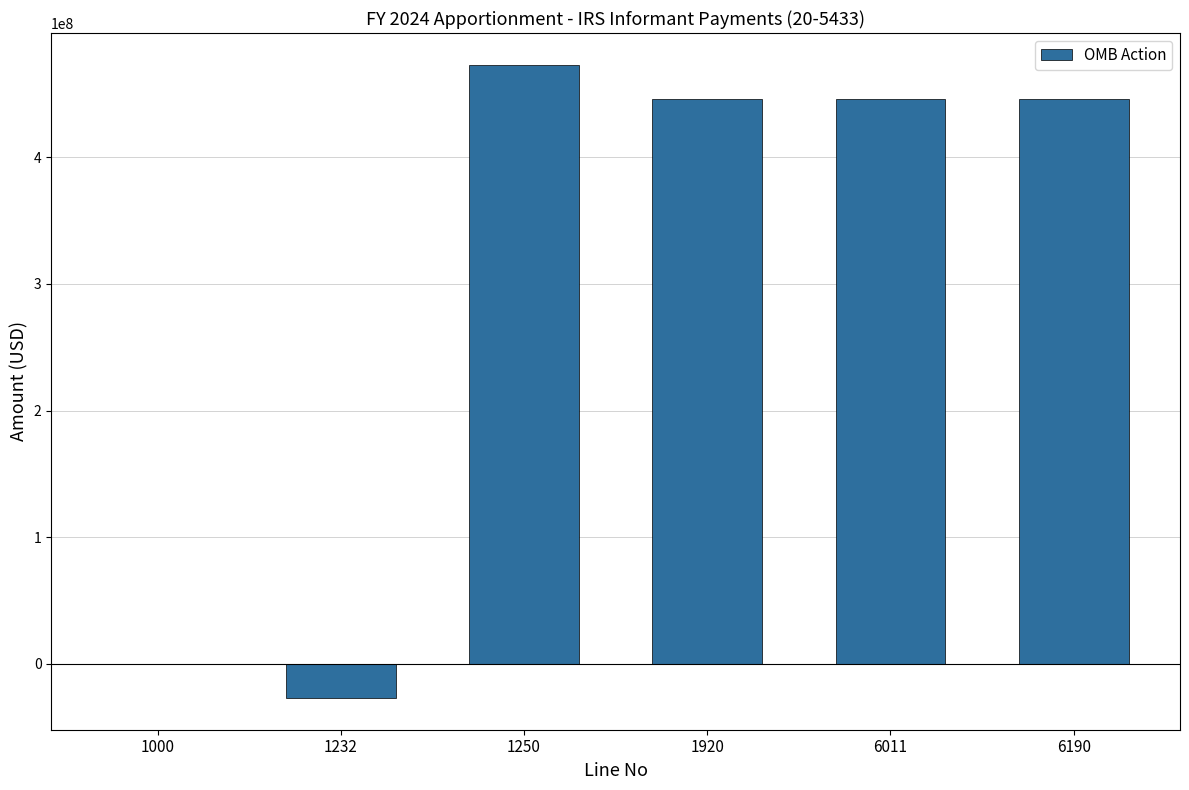

What is the sum of all values?

1784556000